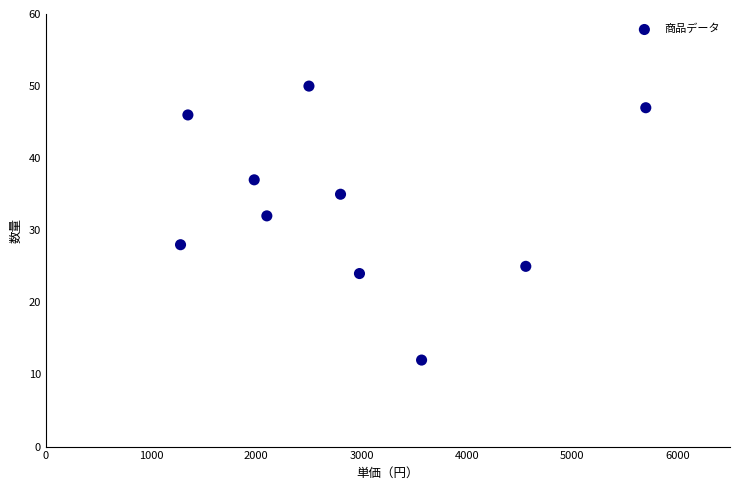

What is the average X value?

2882